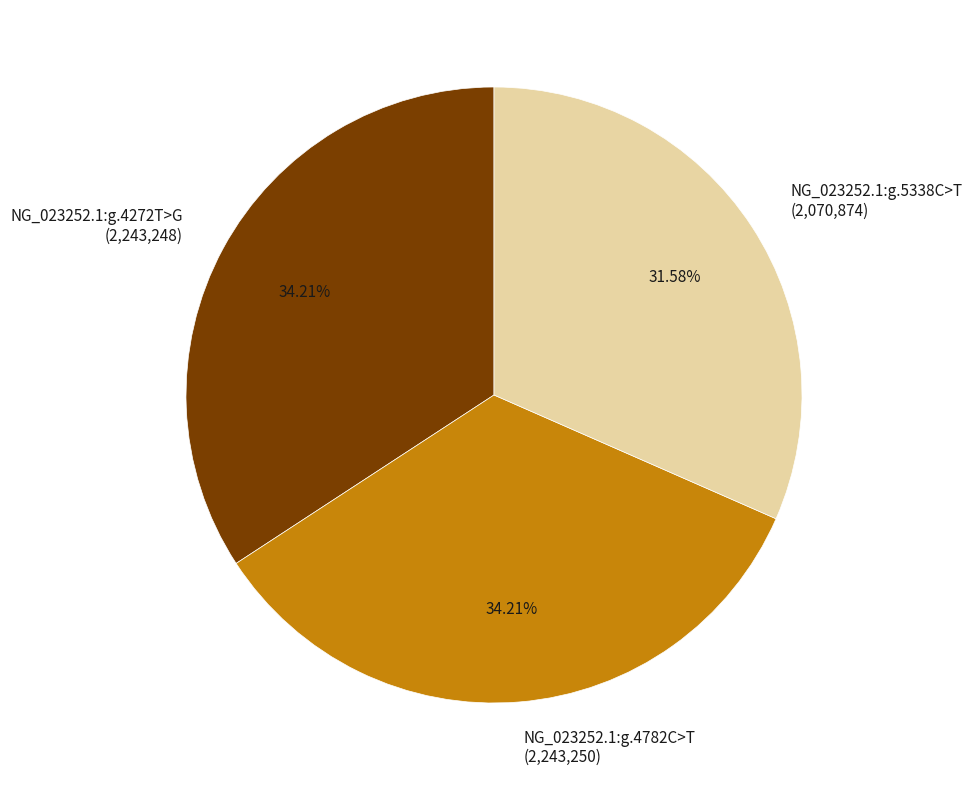

What portion of the pie excludes NG_023252.1:g.4272T>G?

65.8%